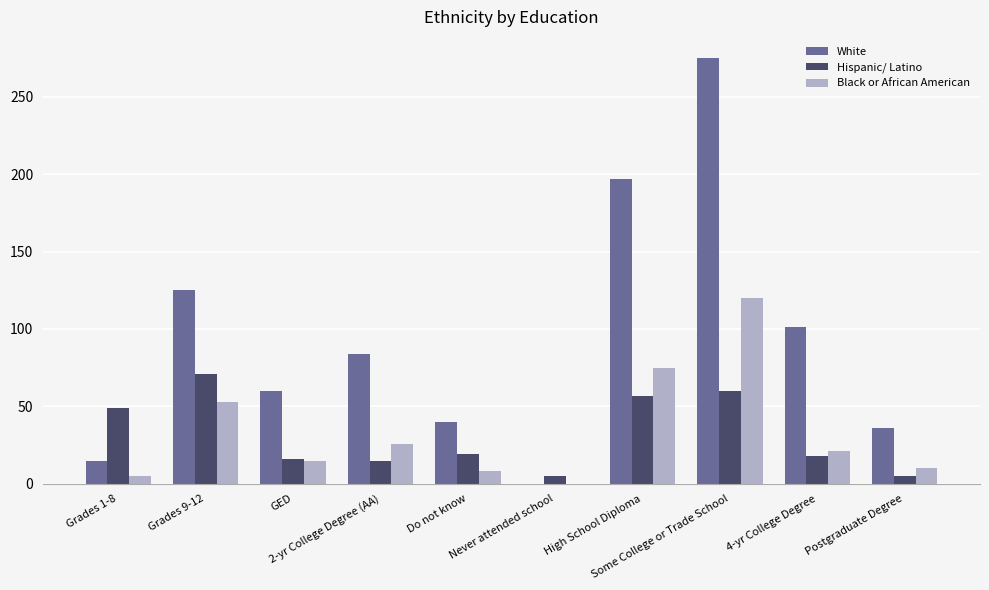

The White series shows 125 at Grades 9-12. True or false?

True